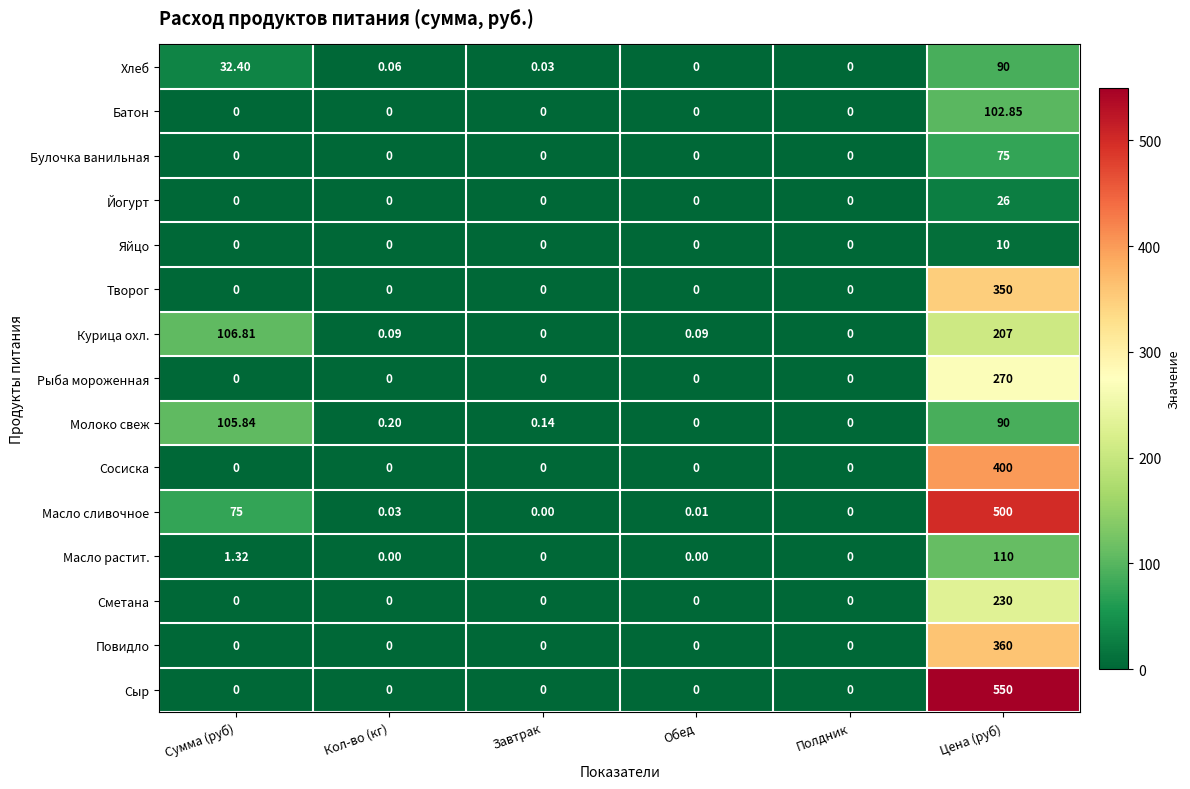

List the series in order of their peak value, highest first.

Сыр, Масло сливочное, Сосиска, Повидло, Творог, Рыба мороженная, Сметана, Курица охл., Масло растит., Молоко свеж, Батон, Хлеб, Булочка ванильная, Йогурт, Яйцо